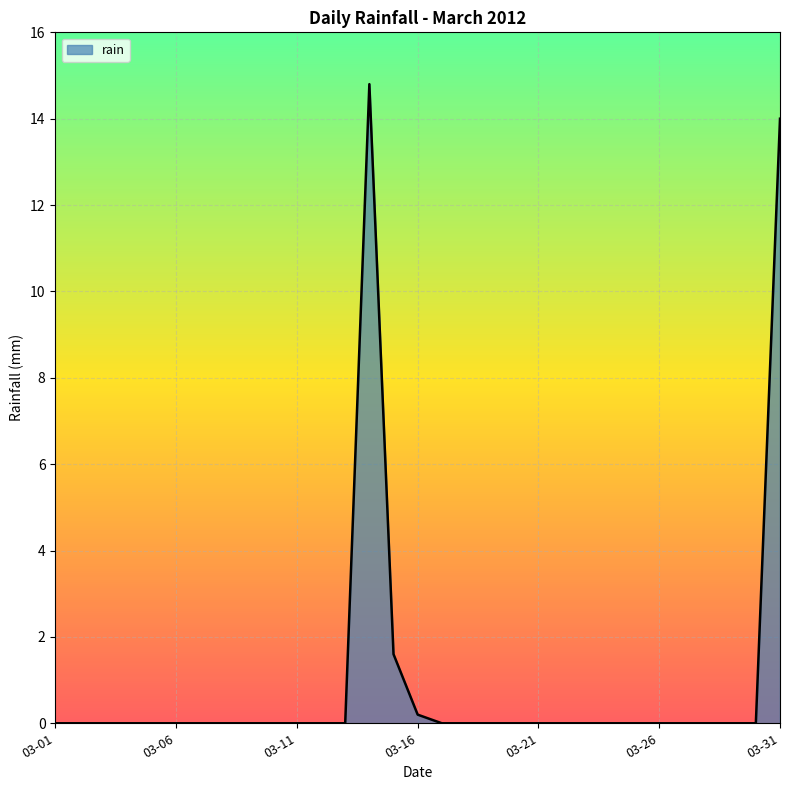

What is the maximum value shown in the chart?

14.8